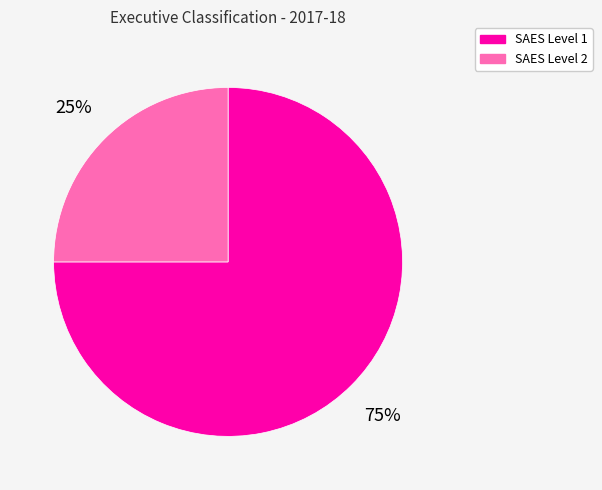

To the nearest percent, what percentage of the pie is SAES Level 2?

25%